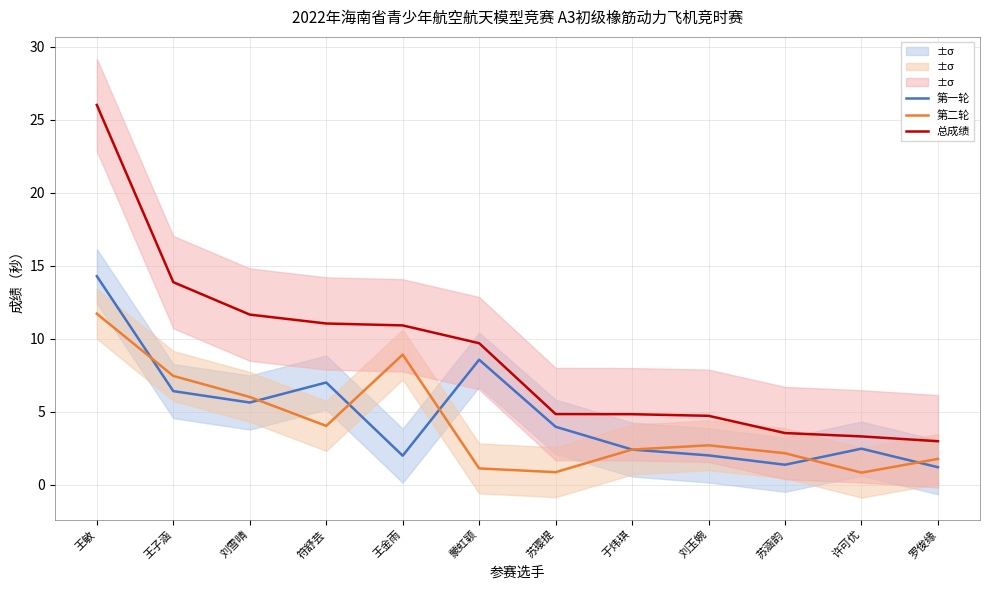

What are all the series names shown in the legend?

第一轮, 第二轮, 总成绩